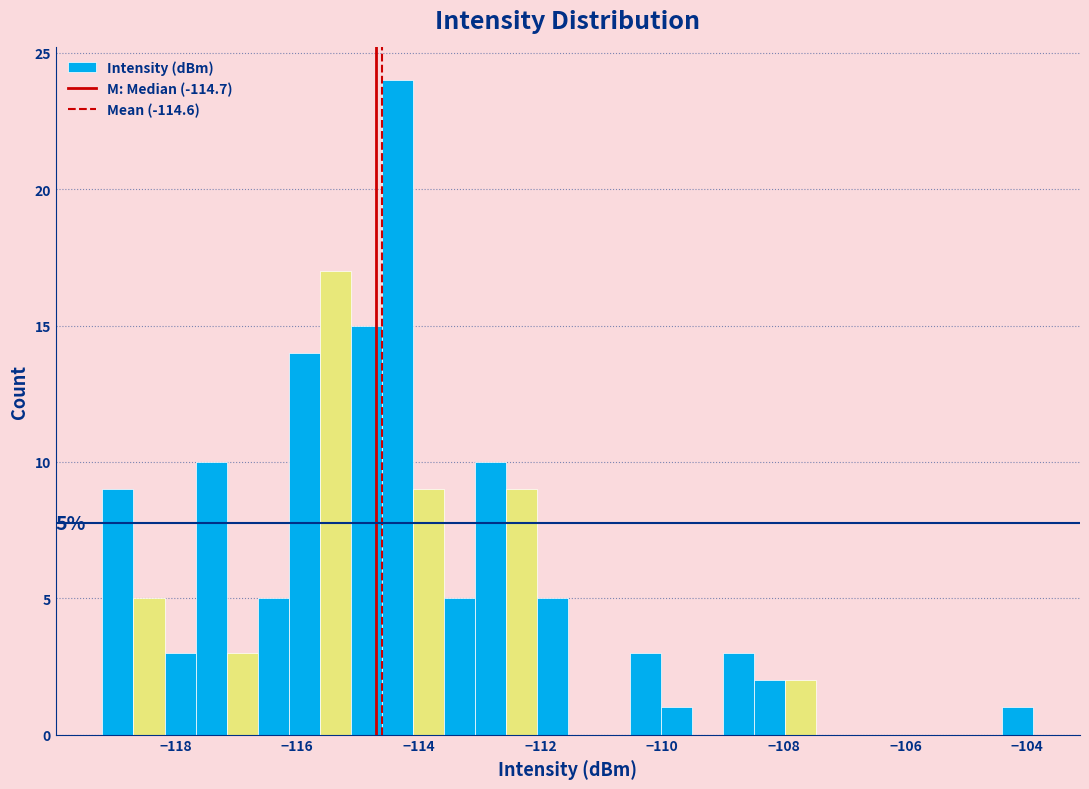

Around what value on the x-axis is the tallest bar? Give the approximate position of its centre, as read against the axis.

-114.4